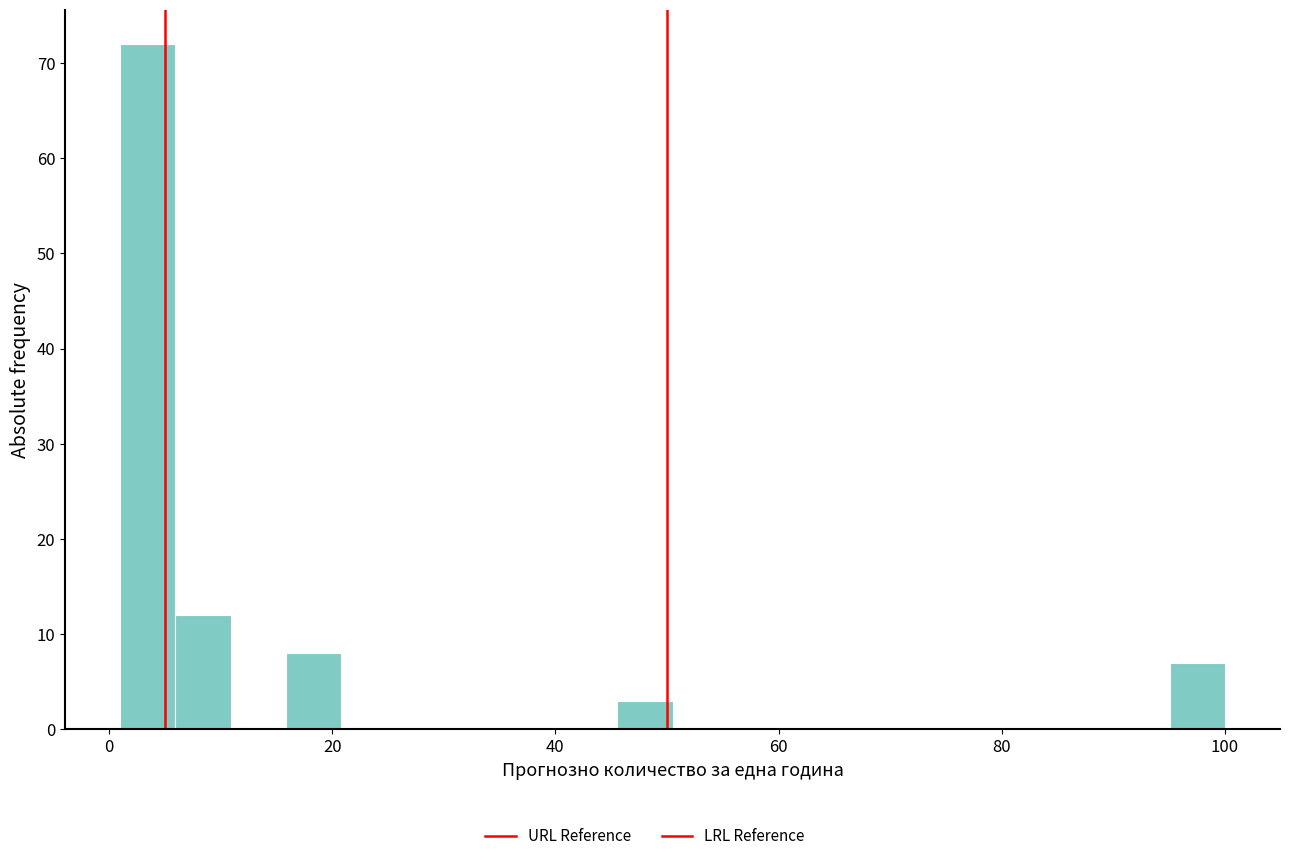

Read against the x-axis, roughly where is the centre of the tallest bar?

4